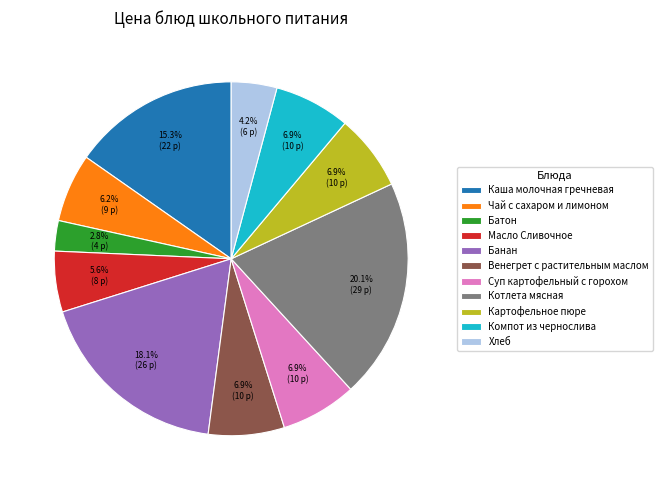

What percentage do Батон and Каша молочная гречневая together represent?

18.1%